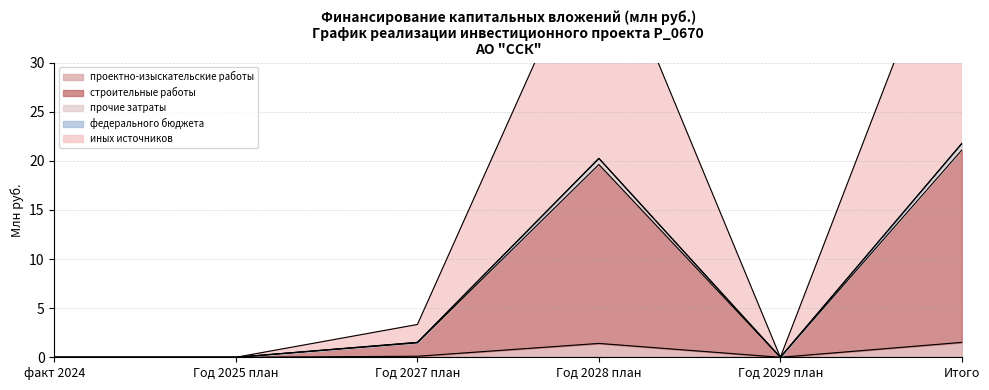

What is the maximum value for проектно-изыскательские работы?

1.5